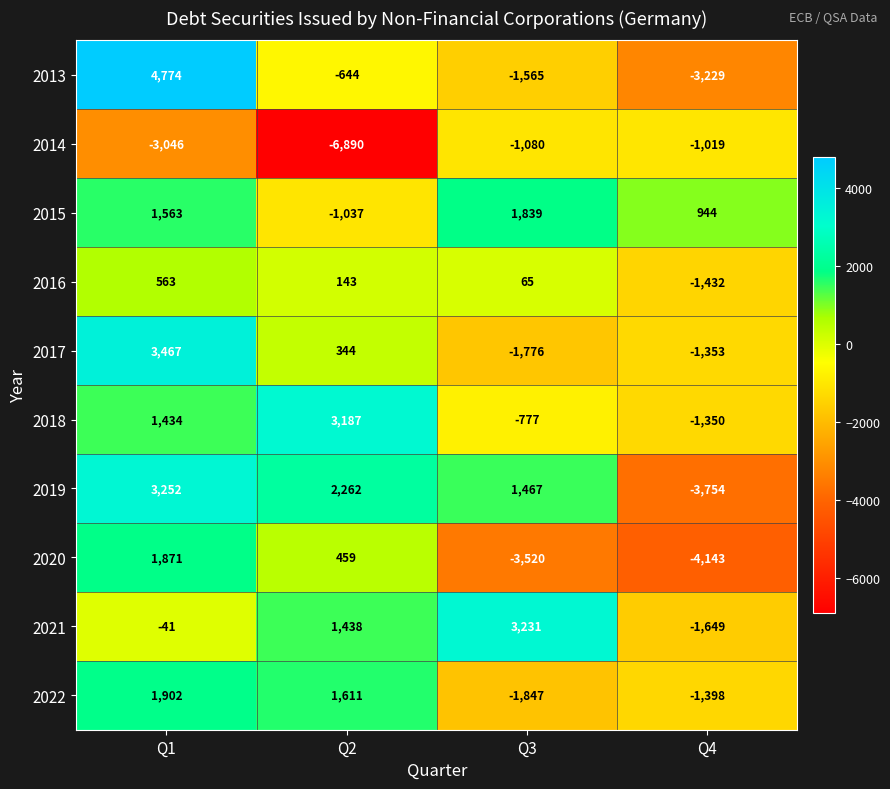

Which series has the largest range (max minus min)?

2013